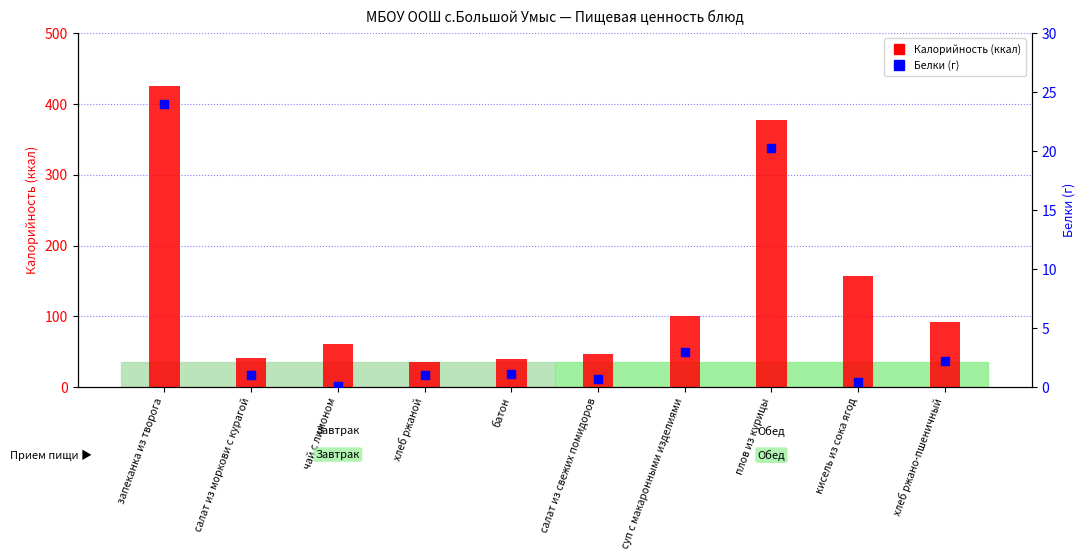

Which series reaches the maximum Y coordinate?

Калорийность